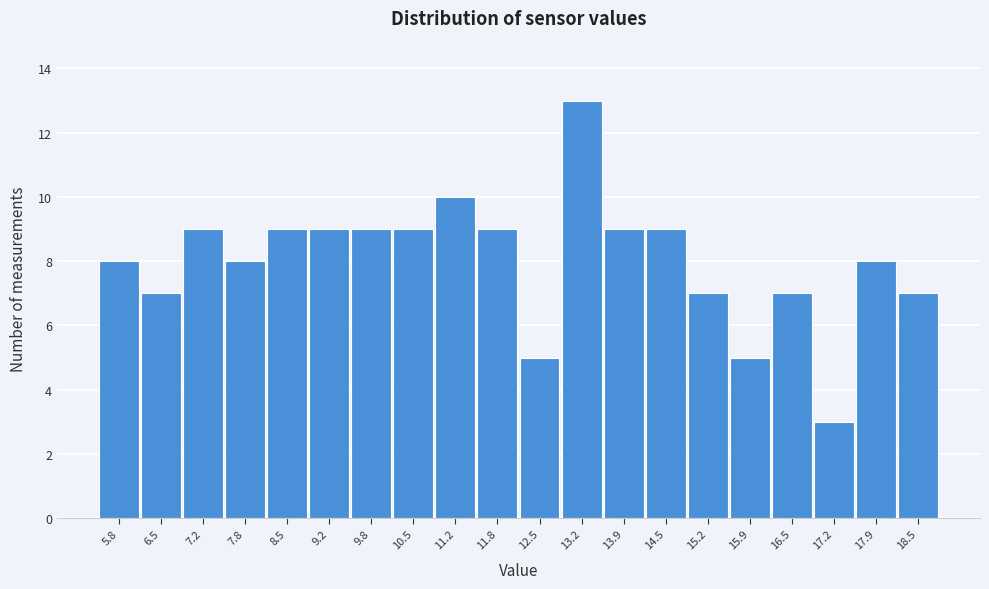

Reading left to right, what are all the values shown in this chart?

5.8=8	6.5=7	7.2=9	7.8=8	8.5=9	9.2=9	9.8=9	10.5=9	11.2=10	11.8=9	12.5=5	13.2=13	13.9=9	14.5=9	15.2=7	15.9=5	16.5=7	17.2=3	17.9=8	18.5=7